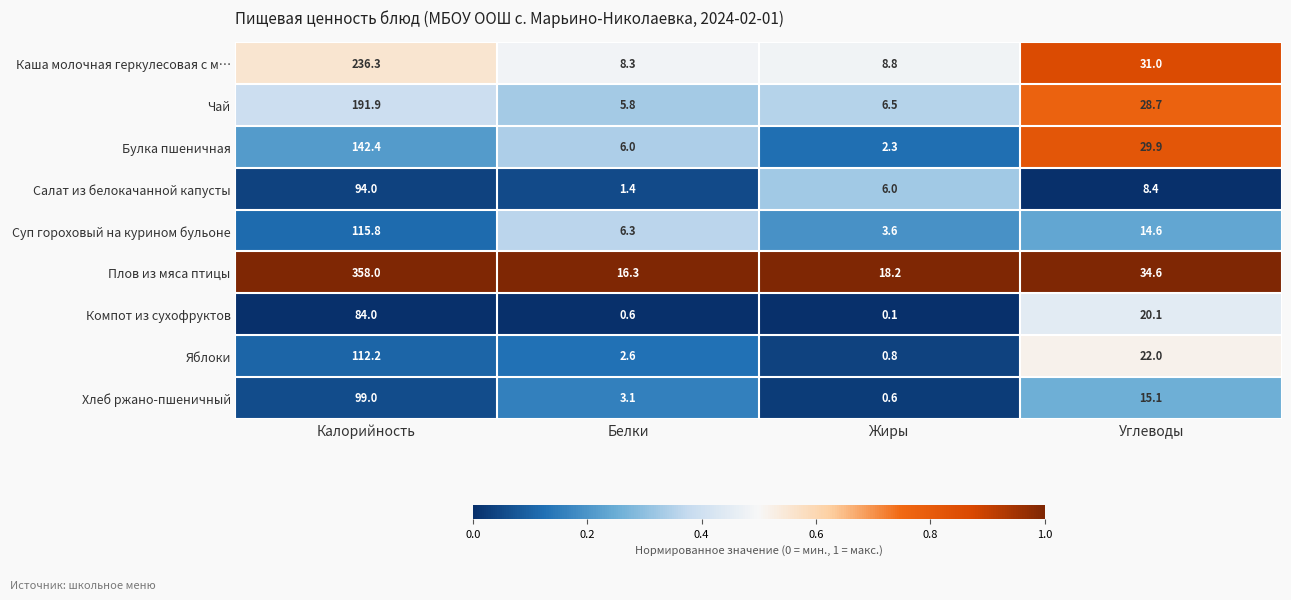

Rank the series by their maximum value, from lowest to highest.

Компот из сухофруктов, Салат из белокачанной капусты, Хлеб ржано-пшеничный, Яблоки, Суп гороховый на курином бульоне, Булка пшеничная, Чай, Каша молочная геркулесовая с м…, Плов из мяса птицы